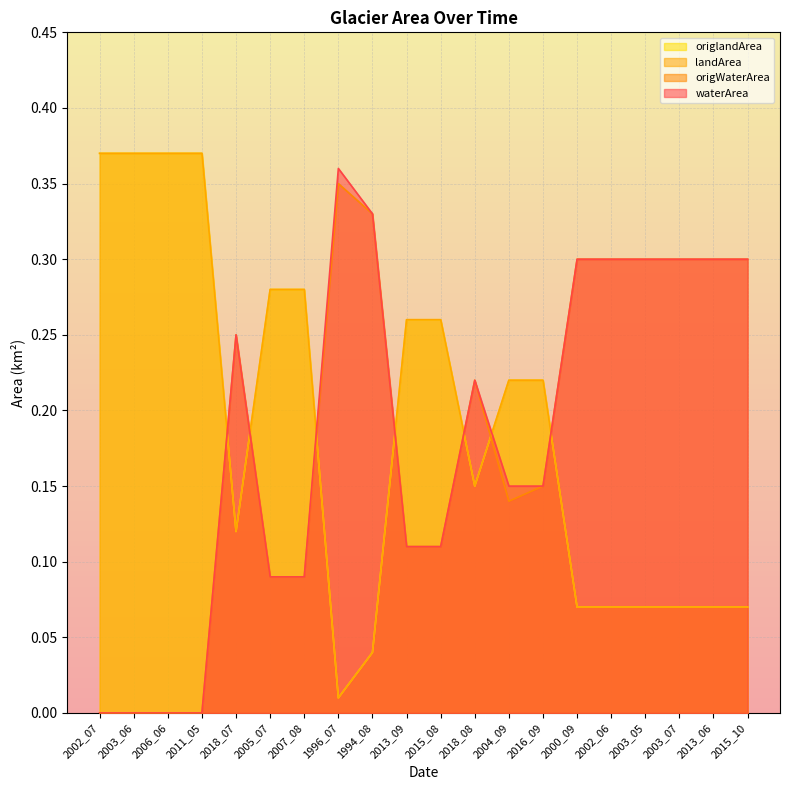

Reading left to right, what are all the values shown in this chart?

waterArea: 2002_07=0.0	2003_06=0.0	2006_06=0.0	2011_05=0.0	2018_07=0.2	2005_07=0.1	2007_08=0.1	1996_07=0.4	1994_08=0.3	2013_09=0.1	2015_08=0.1	2018_08=0.2	2004_09=0.1	2016_09=0.1	2000_09=0.3	2002_06=0.3	2003_05=0.3	2003_07=0.3	2013_06=0.3	2015_10=0.3
landArea: 2002_07=0.4	2003_06=0.4	2006_06=0.4	2011_05=0.4	2018_07=0.1	2005_07=0.3	2007_08=0.3	1996_07=0.0	1994_08=0.0	2013_09=0.3	2015_08=0.3	2018_08=0.1	2004_09=0.2	2016_09=0.2	2000_09=0.1	2002_06=0.1	2003_05=0.1	2003_07=0.1	2013_06=0.1	2015_10=0.1
origWaterArea: 2002_07=0.0	2003_06=0.0	2006_06=0.0	2011_05=0.0	2018_07=0.2	2005_07=0.1	2007_08=0.1	1996_07=0.3	1994_08=0.3	2013_09=0.1	2015_08=0.1	2018_08=0.2	2004_09=0.1	2016_09=0.1	2000_09=0.3	2002_06=0.3	2003_05=0.3	2003_07=0.3	2013_06=0.3	2015_10=0.3
origlandArea: 2002_07=0.4	2003_06=0.4	2006_06=0.4	2011_05=0.4	2018_07=0.1	2005_07=0.3	2007_08=0.3	1996_07=0.0	1994_08=0.0	2013_09=0.3	2015_08=0.3	2018_08=0.1	2004_09=0.2	2016_09=0.2	2000_09=0.1	2002_06=0.1	2003_05=0.1	2003_07=0.1	2013_06=0.1	2015_10=0.1